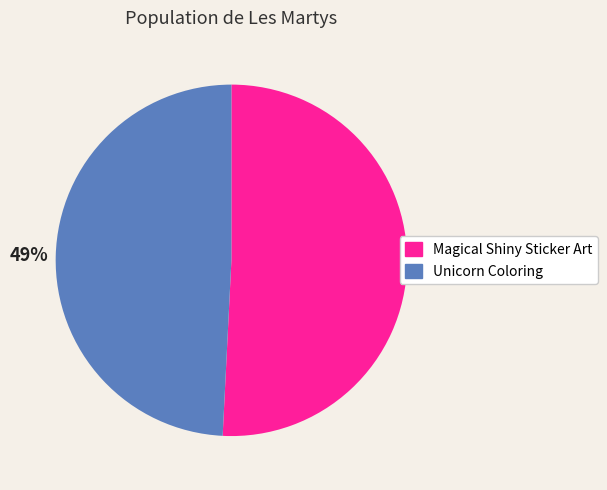

Between Unicorn Coloring and Magical Shiny Sticker Art, which is larger?

Magical Shiny Sticker Art